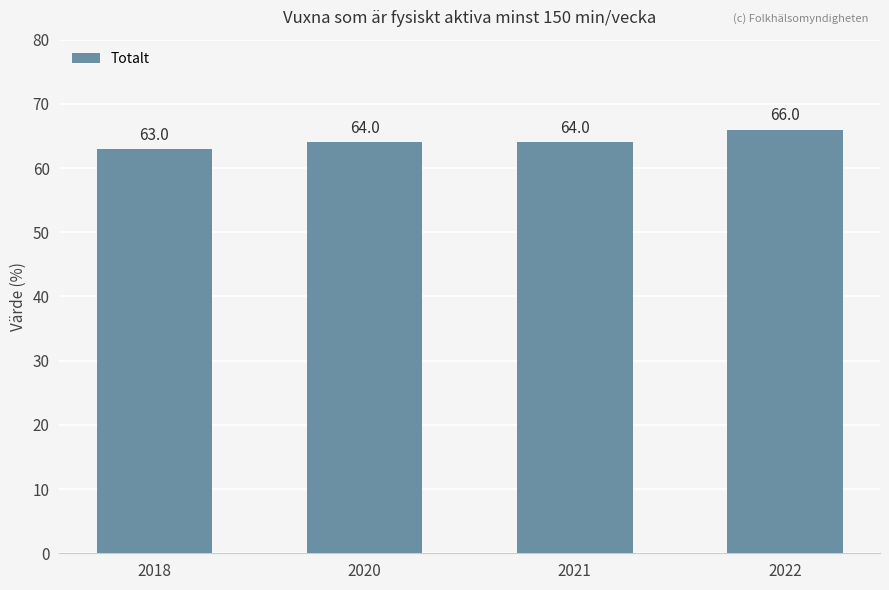

What is the value of the 2nd bar from the left?

64.0